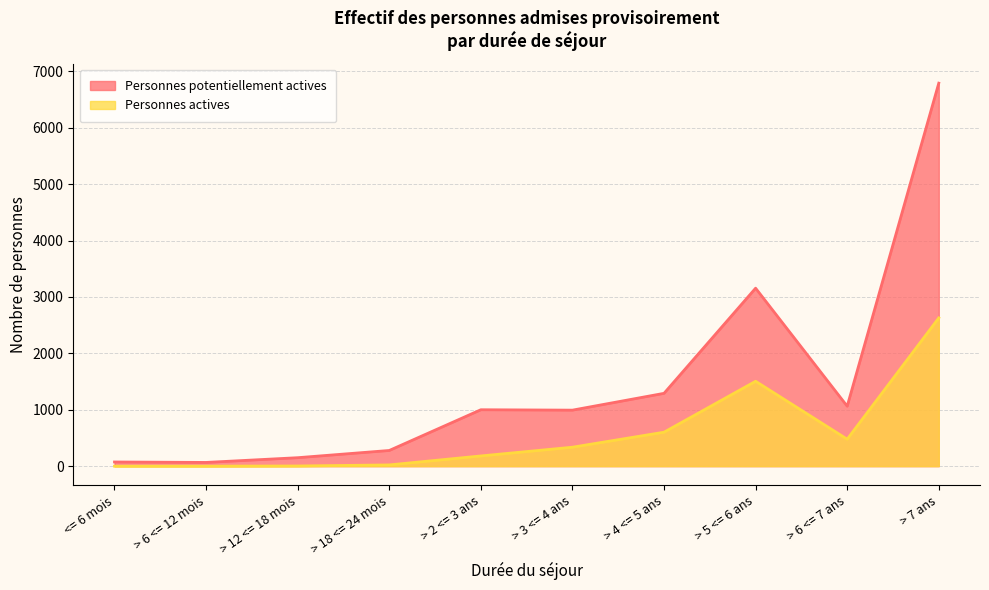

How many series are shown in this chart?

2